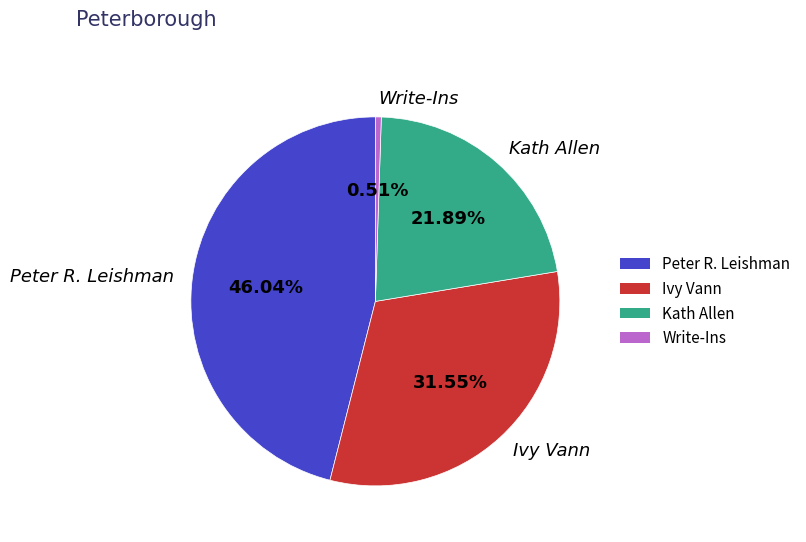

Rank the categories by value from highest to lowest.

Peter R. Leishman, Ivy Vann, Kath Allen, Write-Ins